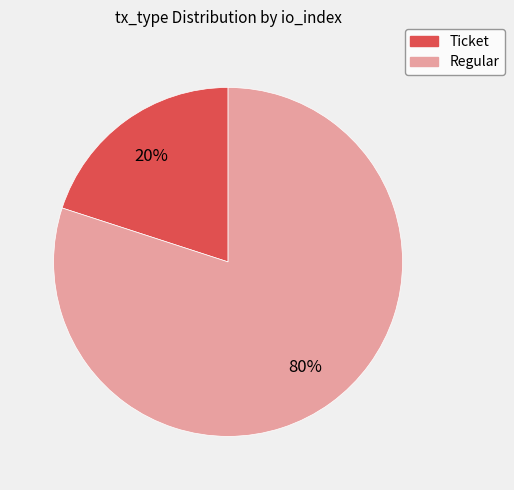

Does any single category account for the majority?

Yes